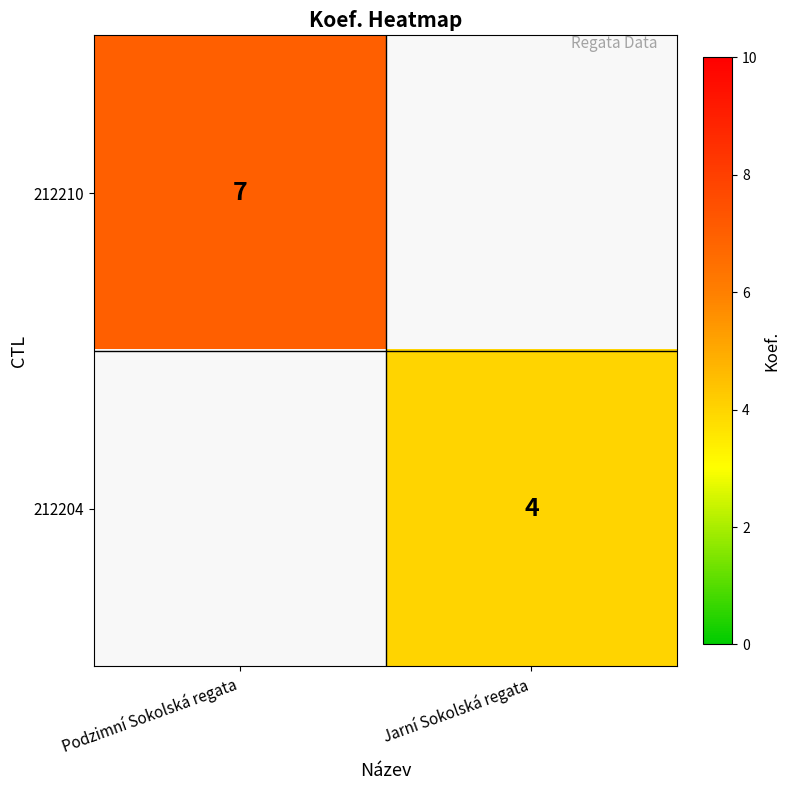

The value of 212210 at Podzimní Sokolská regata is 10. True or false?

False